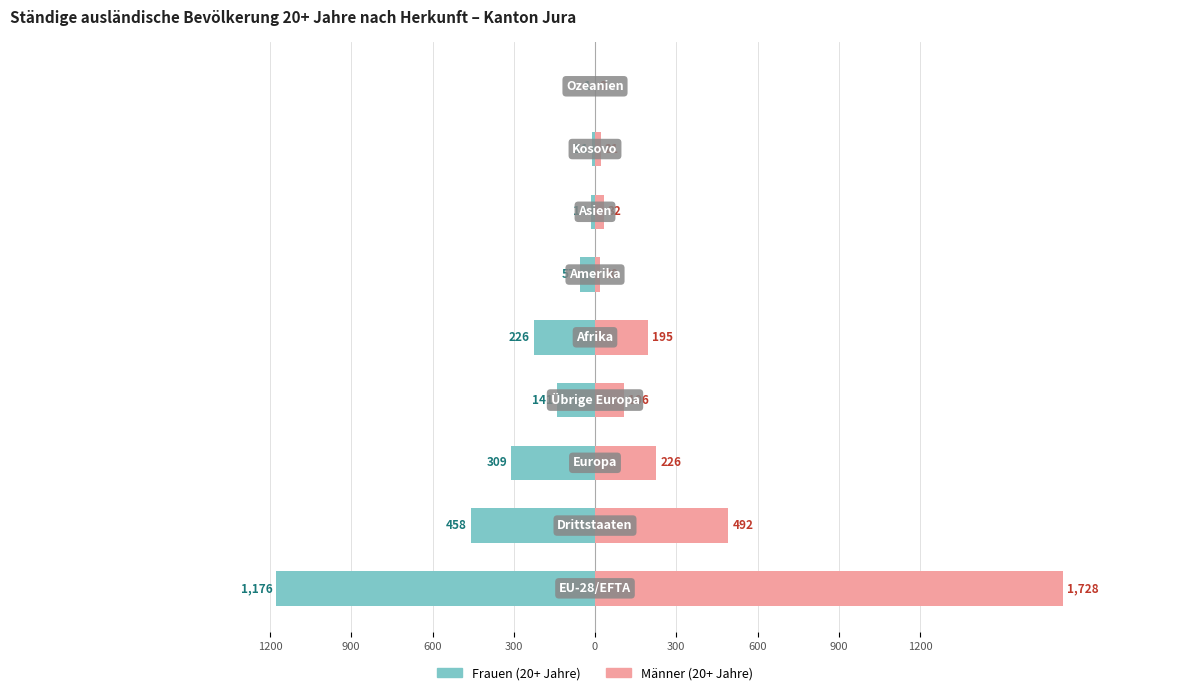

How many bars are there in each group?

2